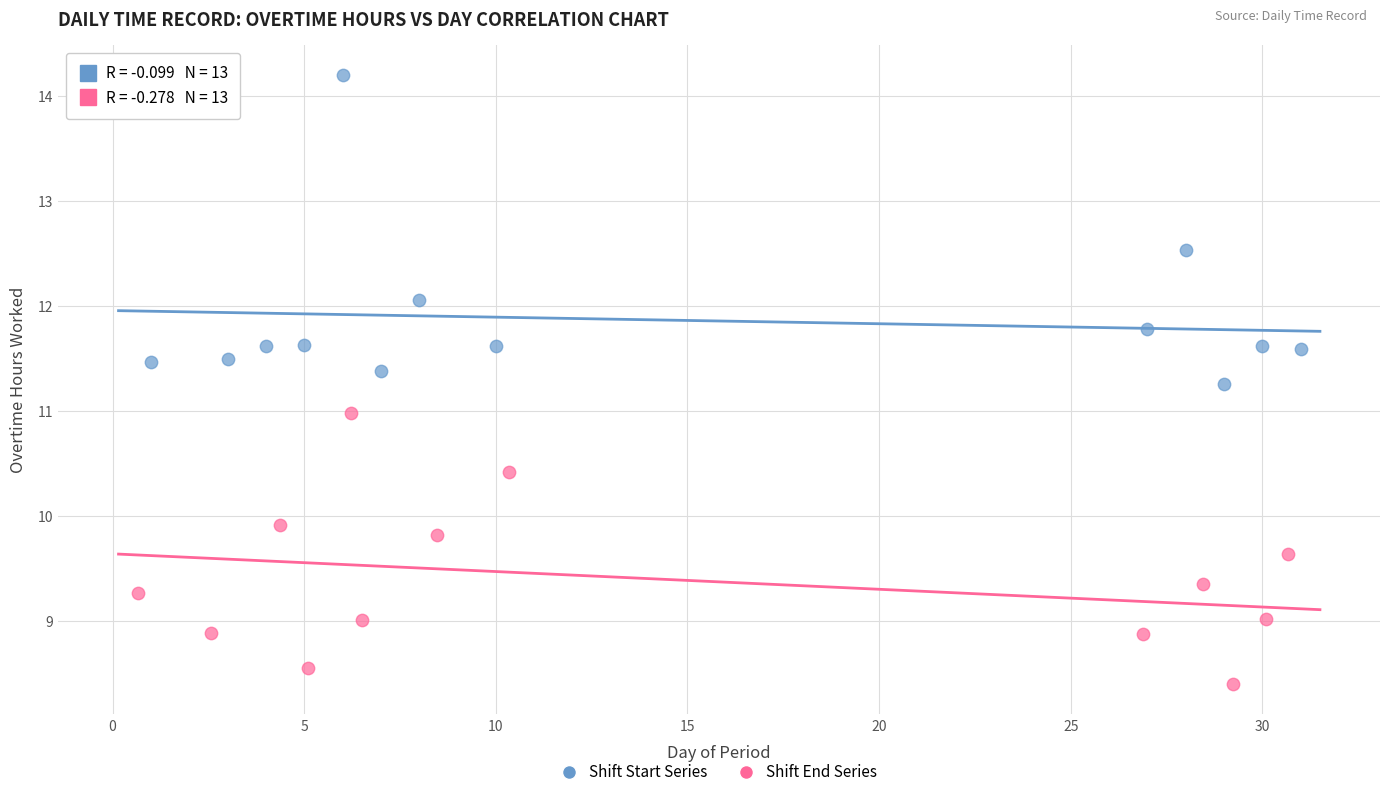

Which series reaches the maximum Y coordinate?

Shift Start Series